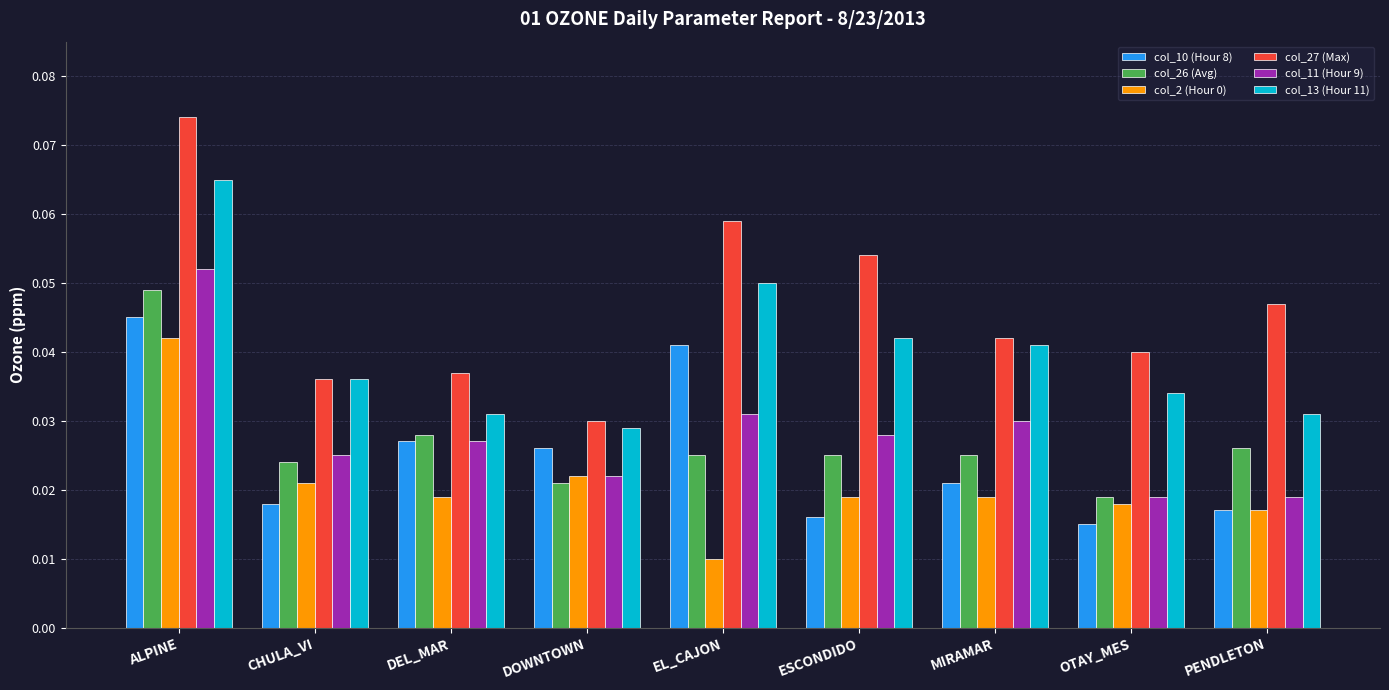

List the labels in order of col_10 (Hour 8) value, largest first.

ALPINE, EL_CAJON, DEL_MAR, DOWNTOWN, MIRAMAR, CHULA_VI, PENDLETON, ESCONDIDO, OTAY_MES